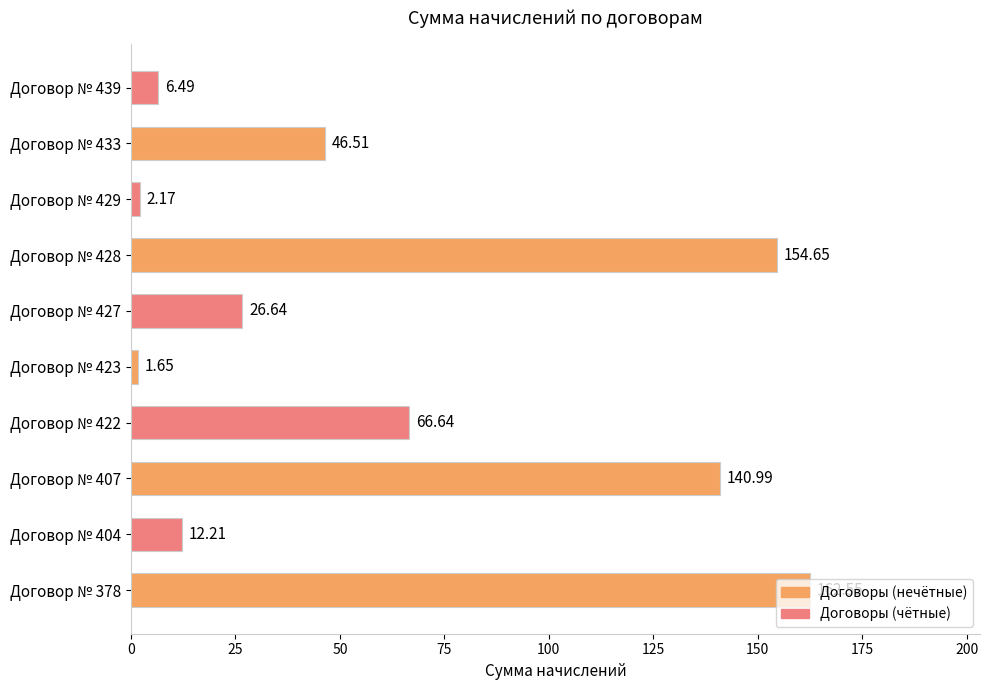

Between Договор № 429 and Договор № 404, which is larger?

Договор № 404